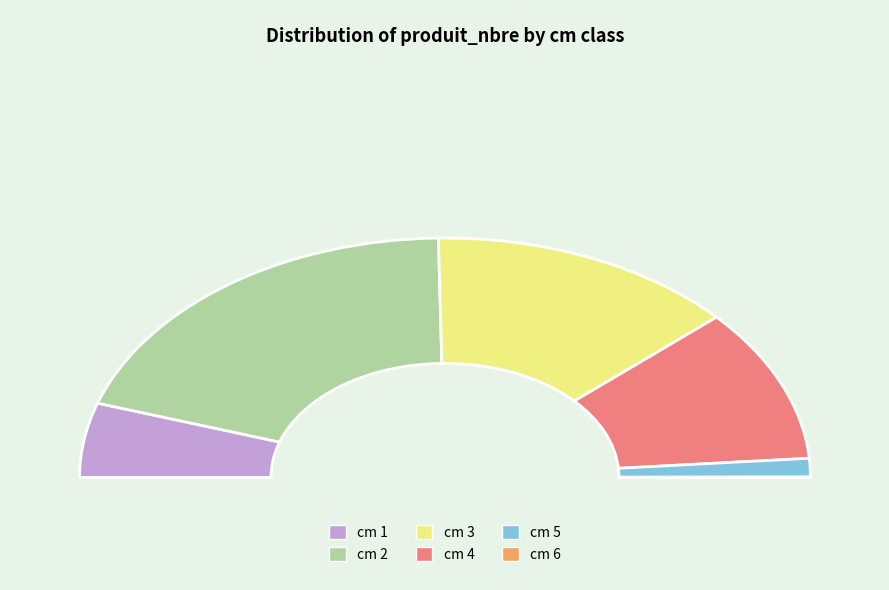

Is there a majority slice in this chart?

No